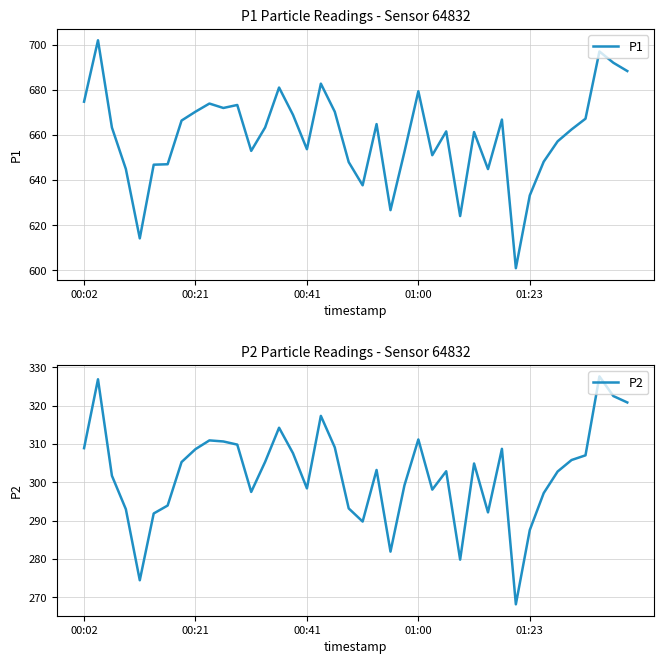

Between 35 and 7, which is larger?

7